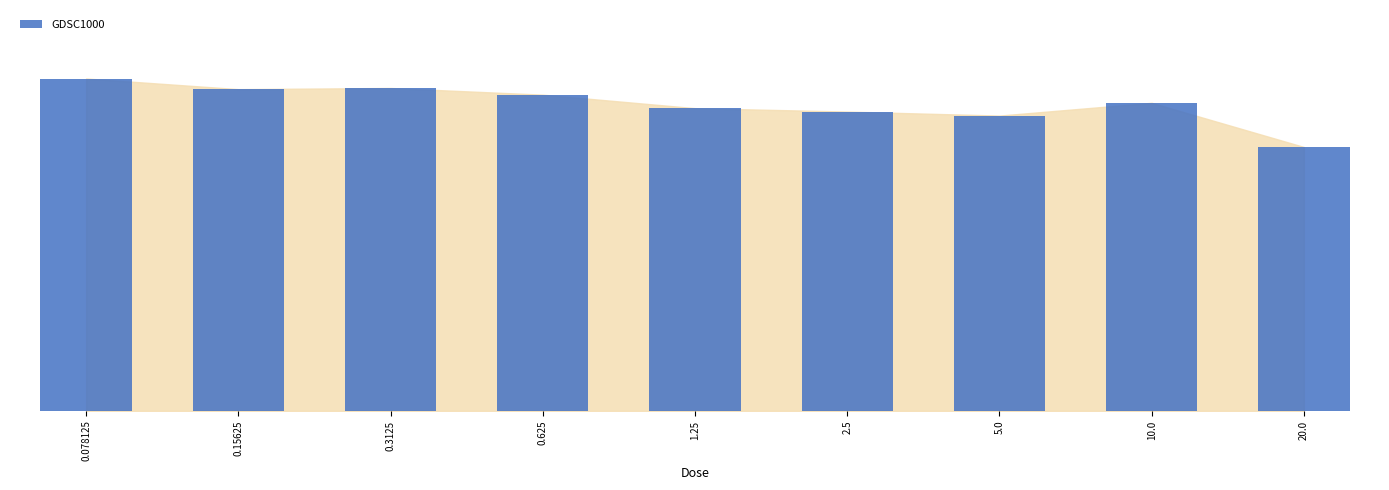

What is the change in value from 0.15625 to 1.25?

-5.7